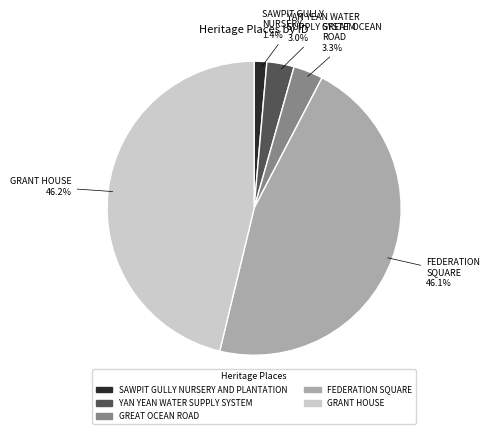

Between YAN YEAN WATER SUPPLY SYSTEM and SAWPIT GULLY NURSERY AND PLANTATION, which is larger?

YAN YEAN WATER SUPPLY SYSTEM